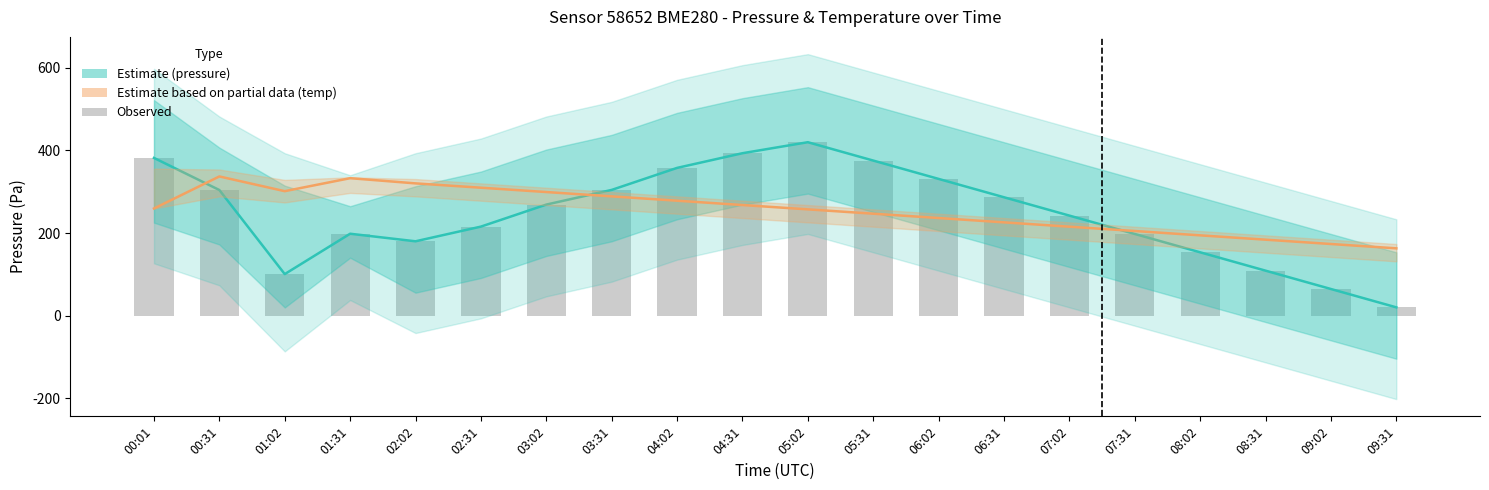

At which label does Estimate based on partial data (temp) first exceed 259?

00:01